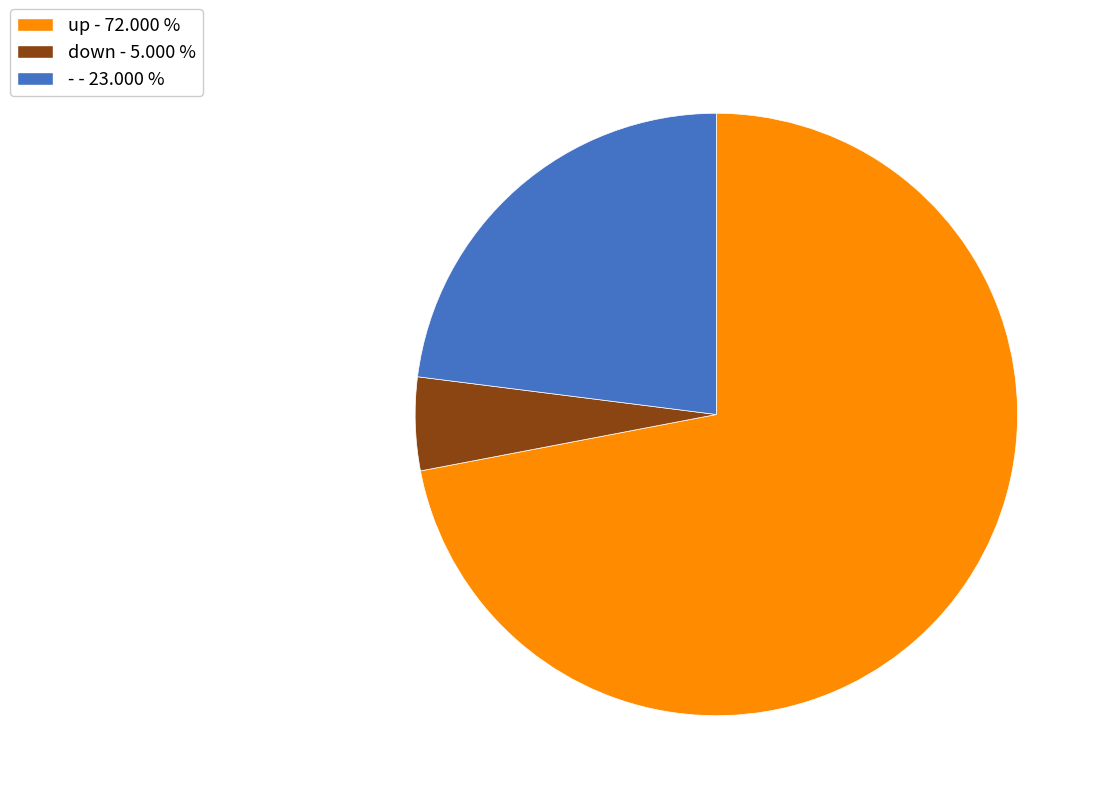

Do up and - together represent more than half of the pie?

Yes